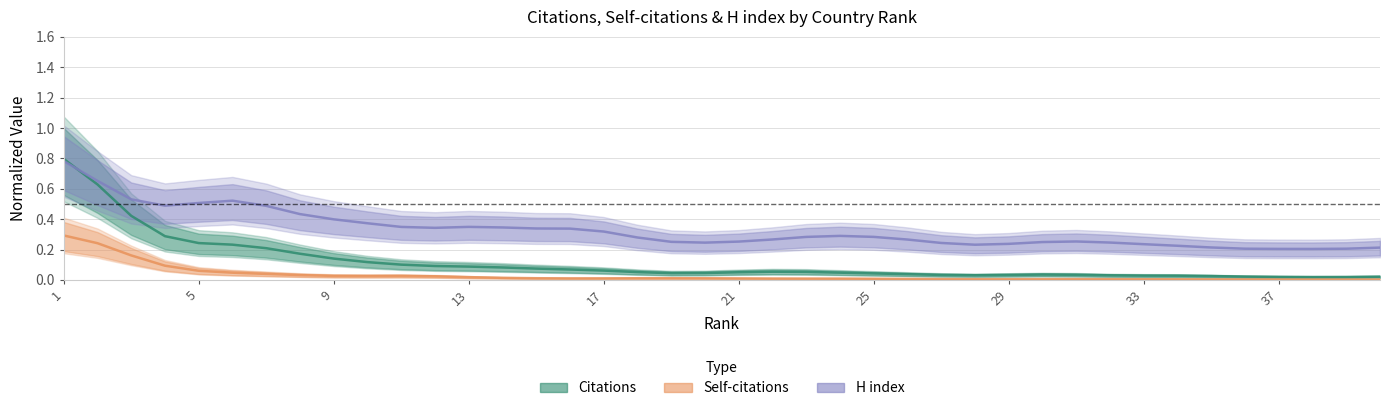

List the series in order of their peak value, lowest first.

Self-citations, H index, Citations